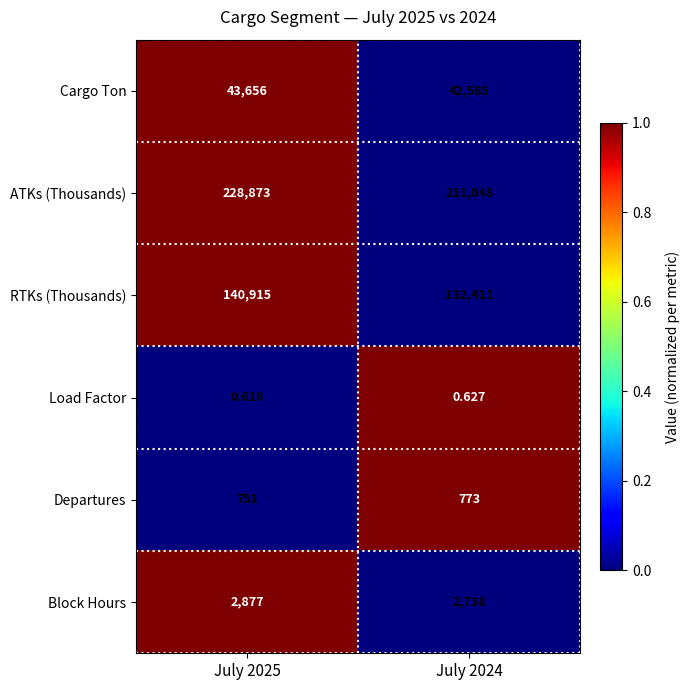

At which category is the sum across all series the highest?

July 2025